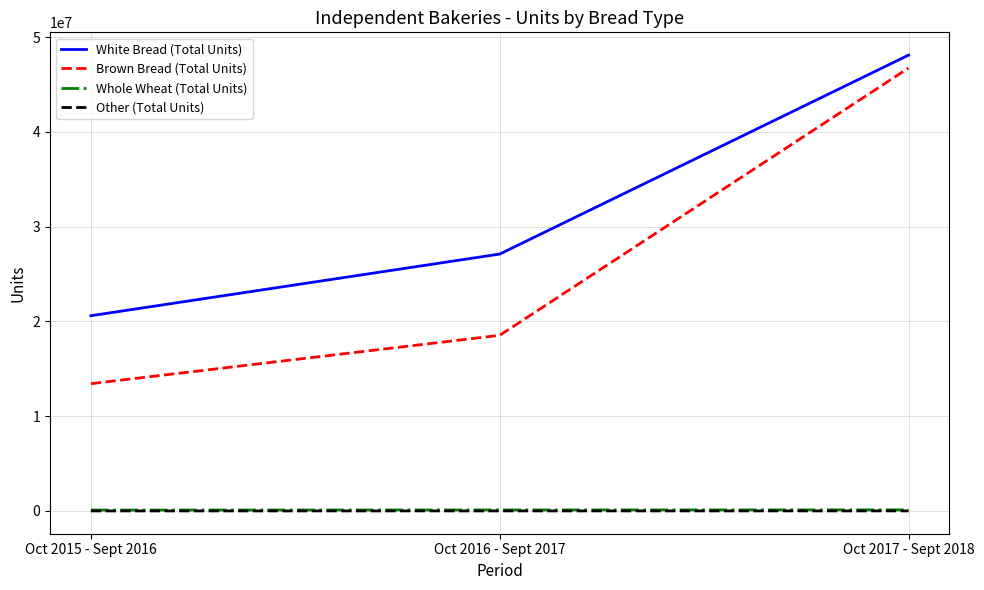

What is the difference between the maximum and minimum values in the Whole Wheat (Total Units) series?

22010